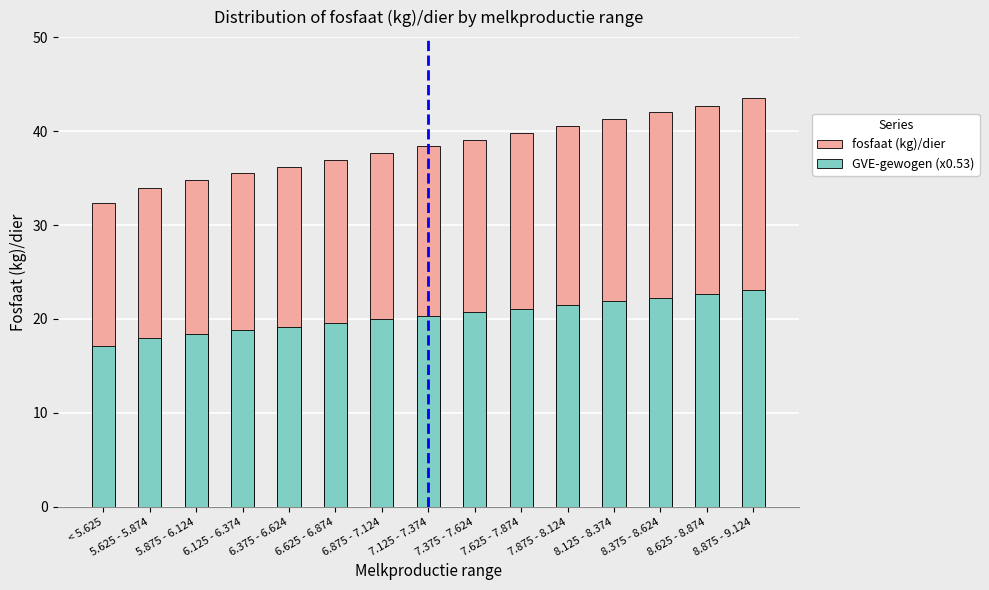

The value of fosfaat (kg)/dier at 6.375 - 6.624 is 36.2. True or false?

True